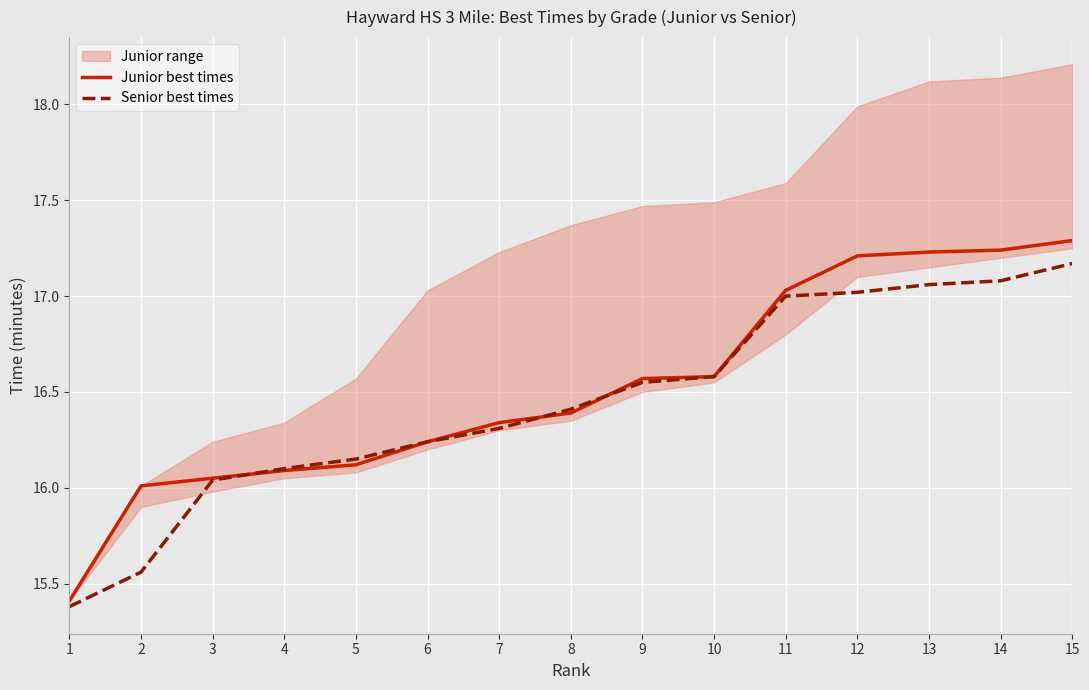

Where do Senior best times and Junior best times first cross each other?

3 and 4